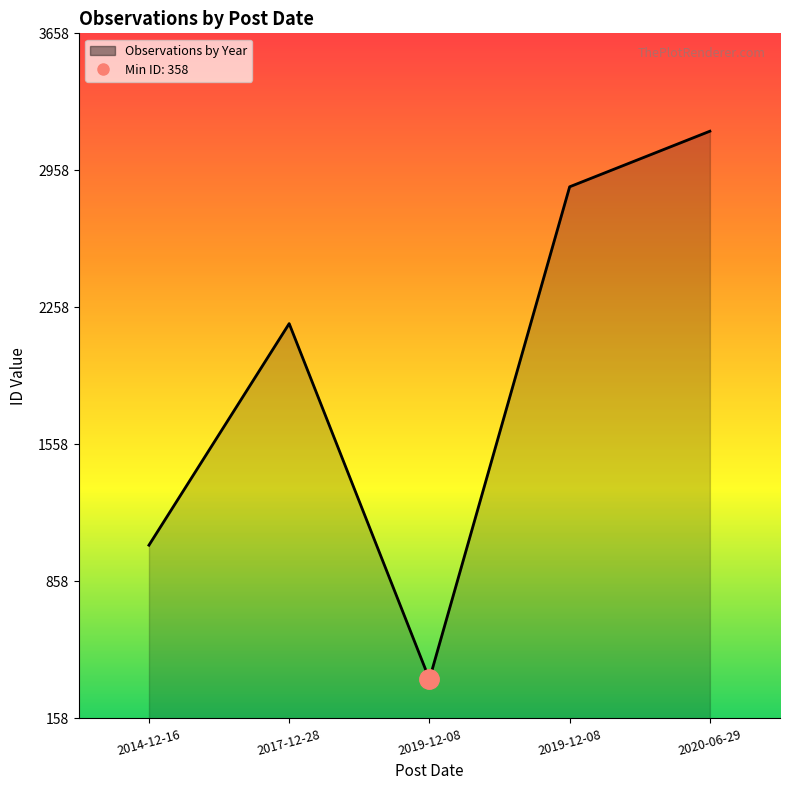

What is the ratio of the value at 2019-12-08 to the value at 2017-12-28?

0.2